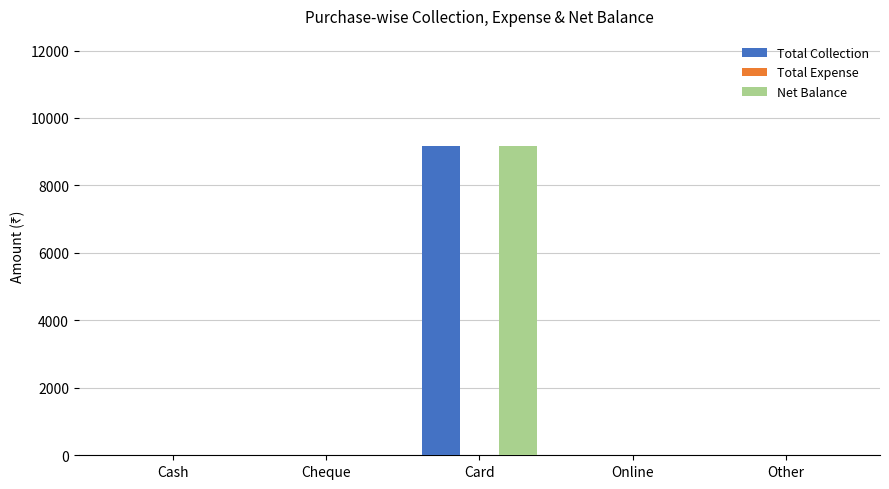

Reading left to right, what are all the values shown in this chart?

Total Collection: Cash=0	Cheque=0	Card=9180	Online=0	Other=0
Net Balance: Cash=0	Cheque=0	Card=9180	Online=0	Other=0